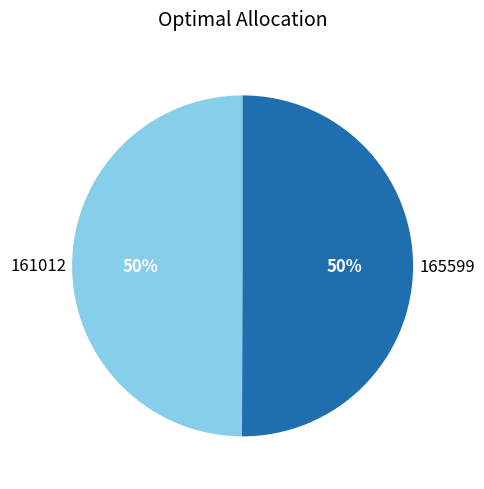

Is the sum of 165599 and 161012 greater than half?

Yes